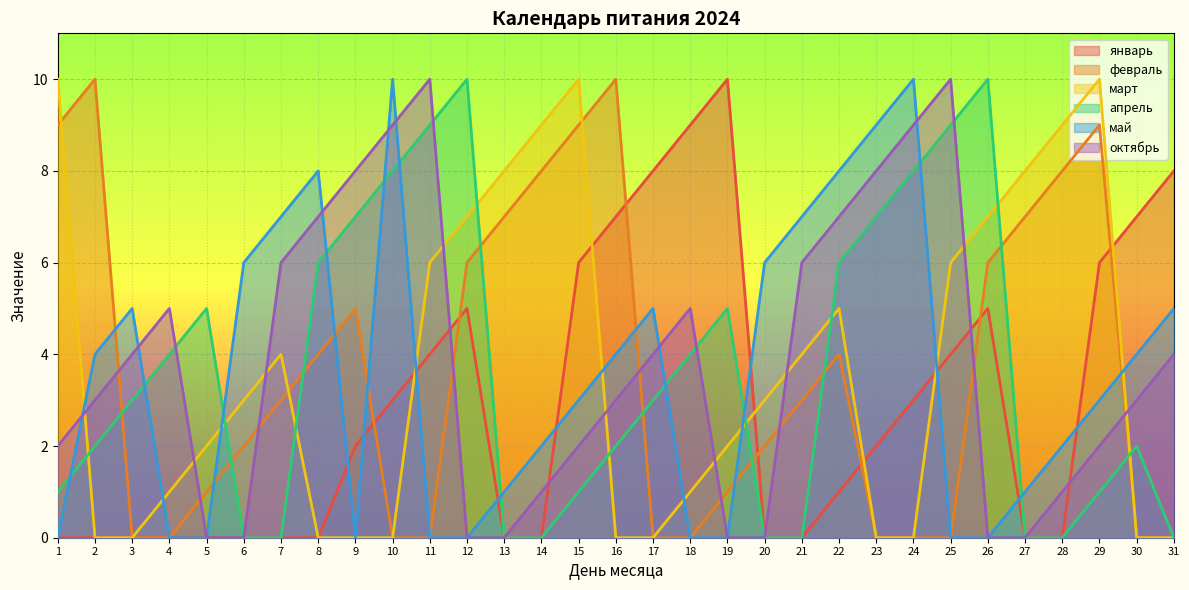

At which label does май first exceed 3?

2